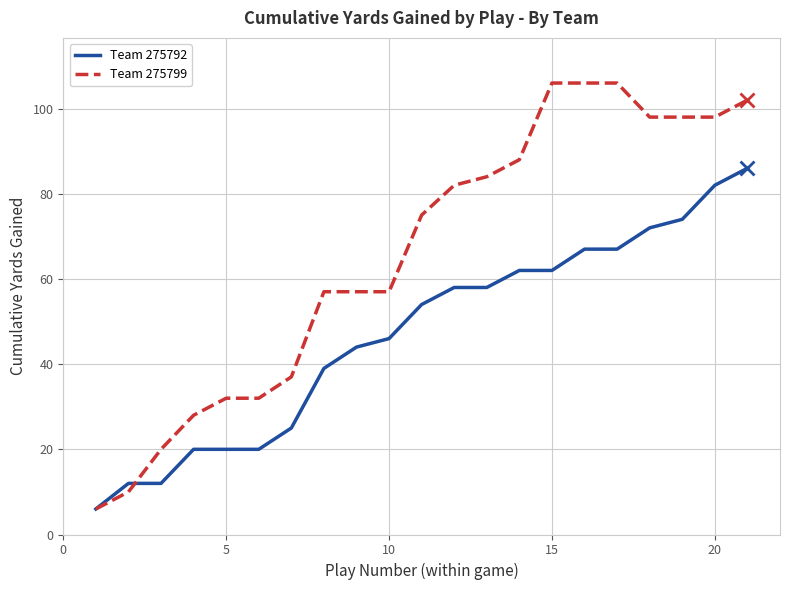

Rank the series by their average value, from lowest to highest.

Team 275792, Team 275799